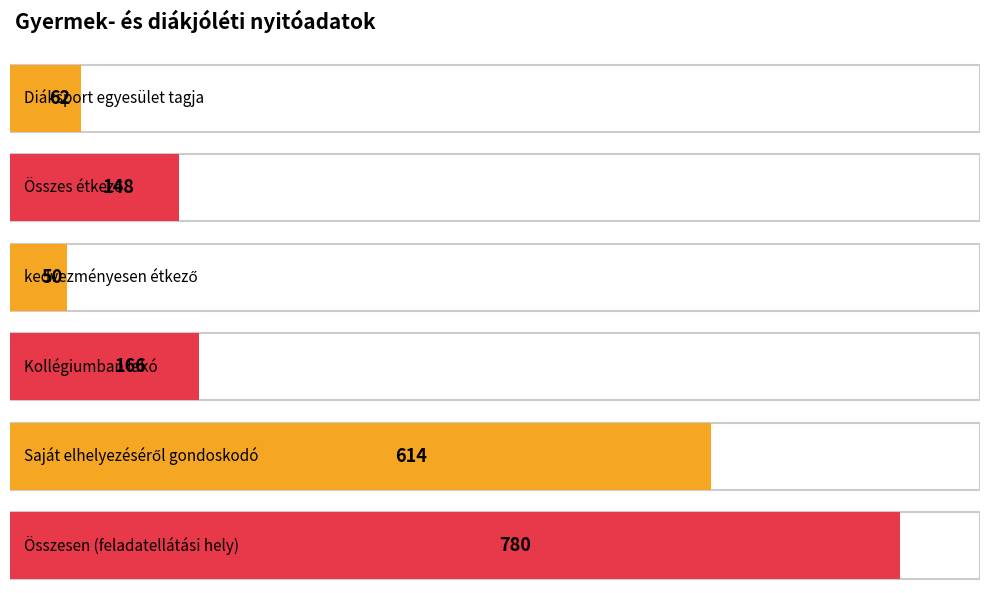

Is it true that the value at Kollégiumban lakó is 166?

True